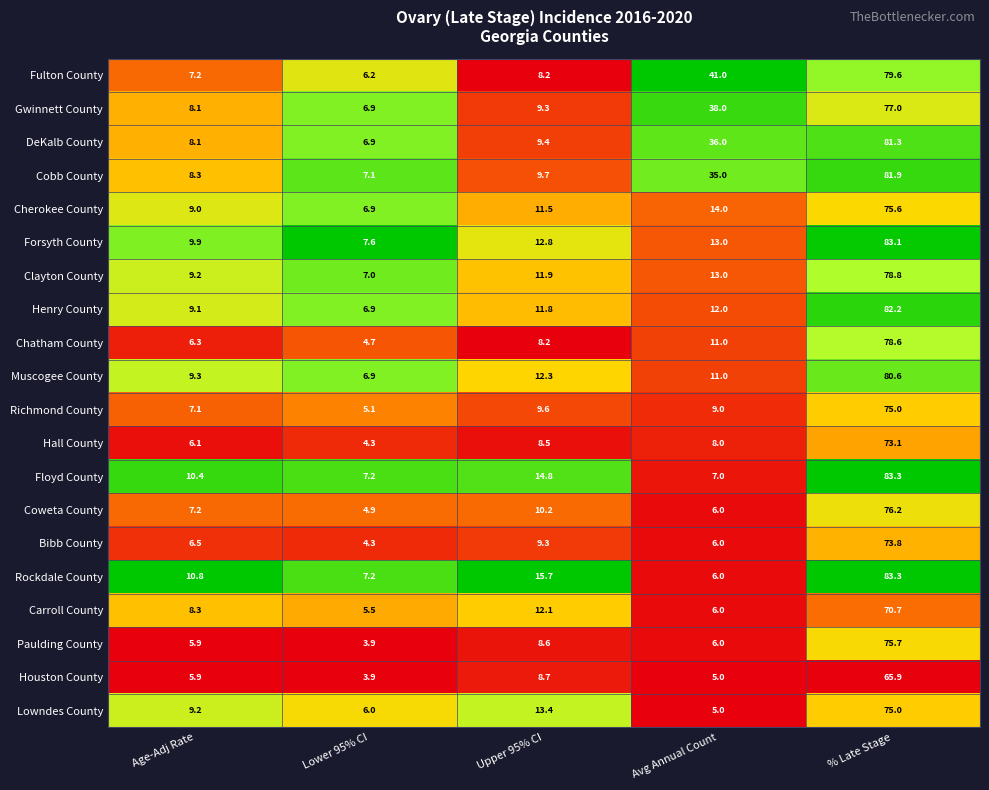

What is the total value across all series at Lower 95% CI?

119.4